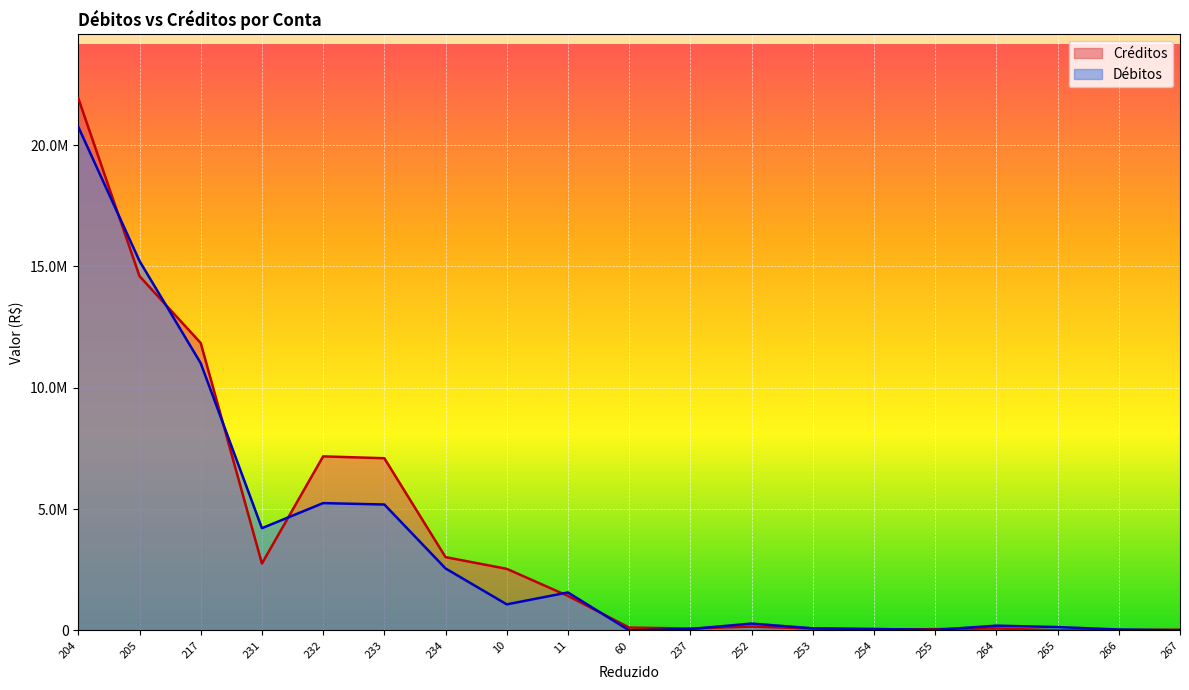

In Débitos, how many points are higher than both neighbors (excluding endpoints)?

4